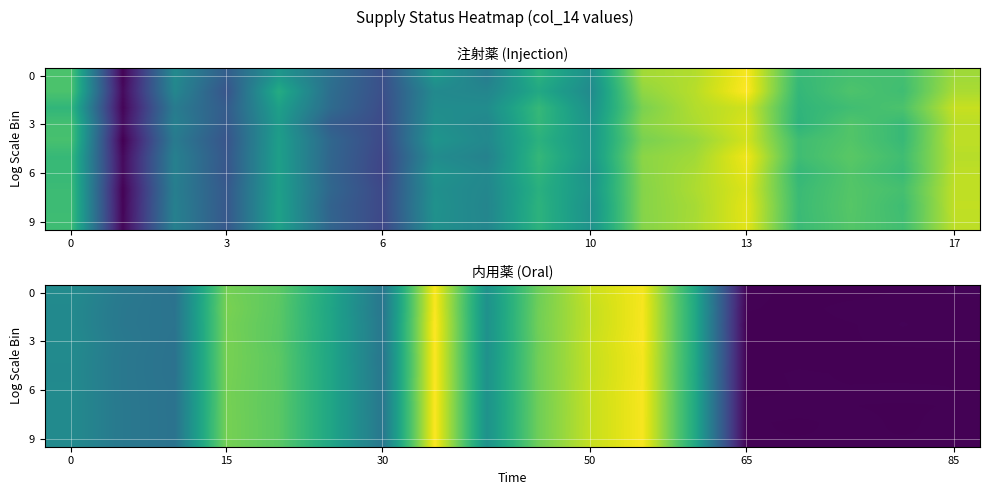

The value of 9 at 0 is 14.2. True or false?

False